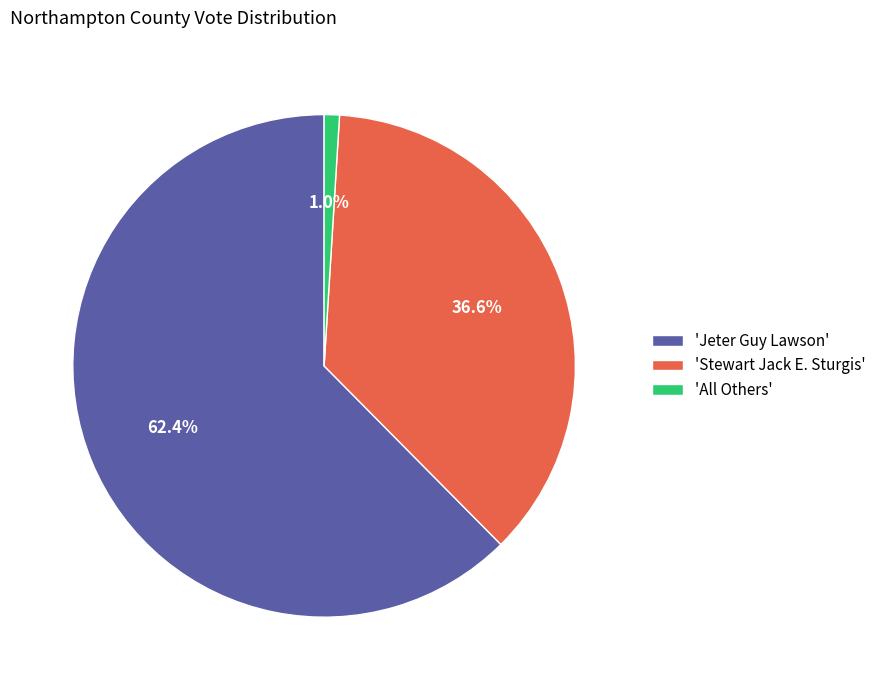

What is the smallest slice in the pie chart?

'All Others'